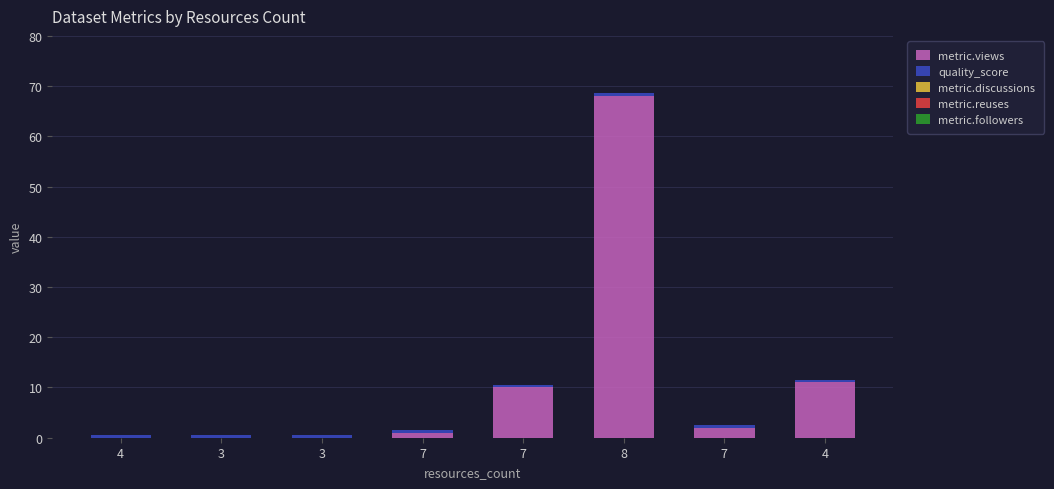

Are the bars grouped side by side (vs. stacked)?

No